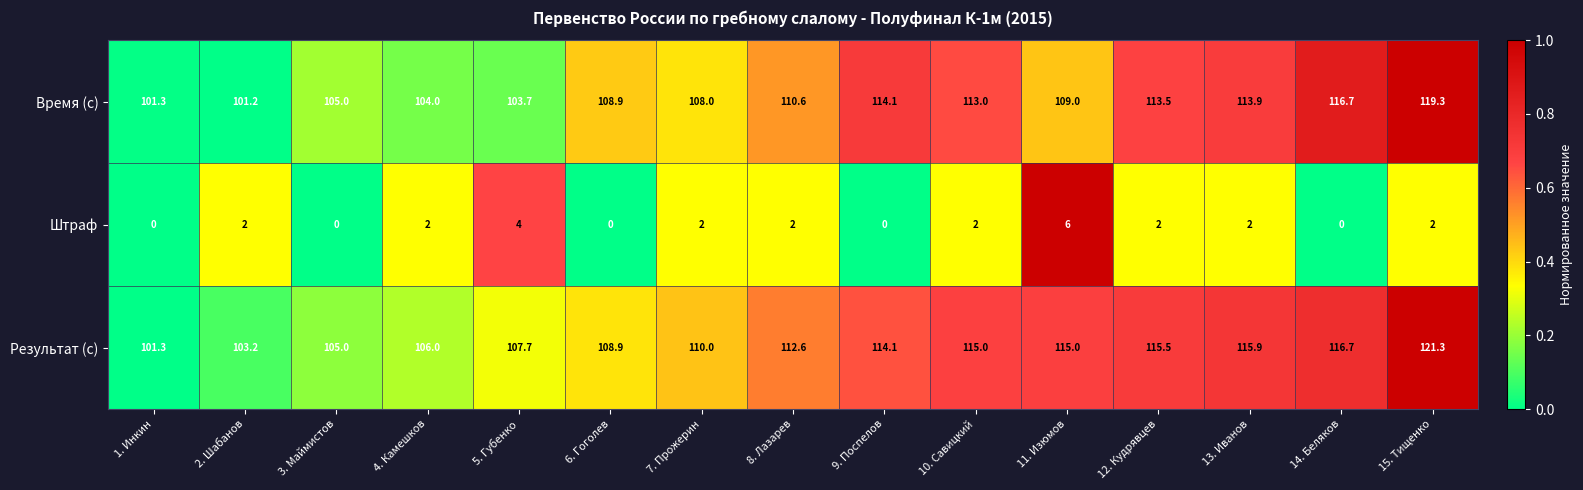

Read the Результат (с) value at 5. Губенко.

107.7